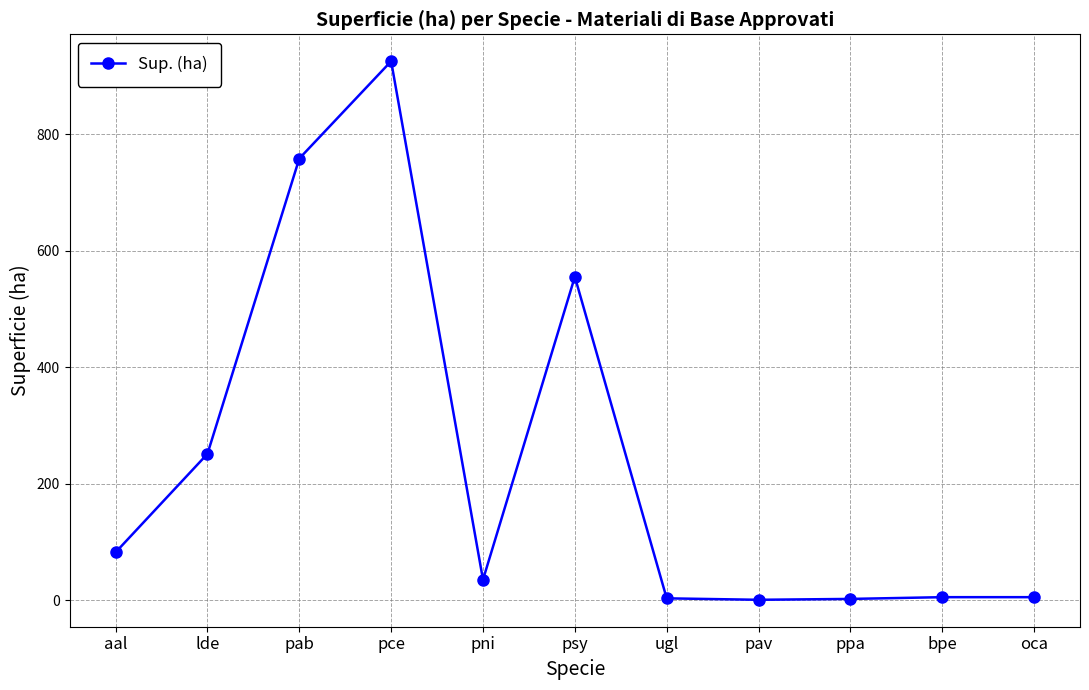

What is the ratio of the value at pab to the value at psy?

1.4